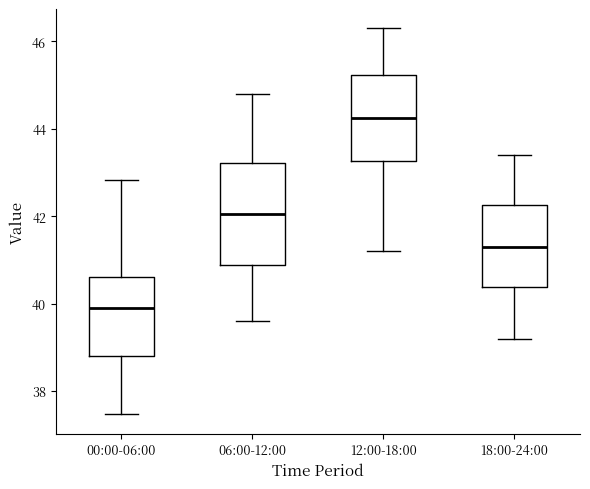

Which box is the tallest, from its lower edge to its upper edge?

06:00-12:00